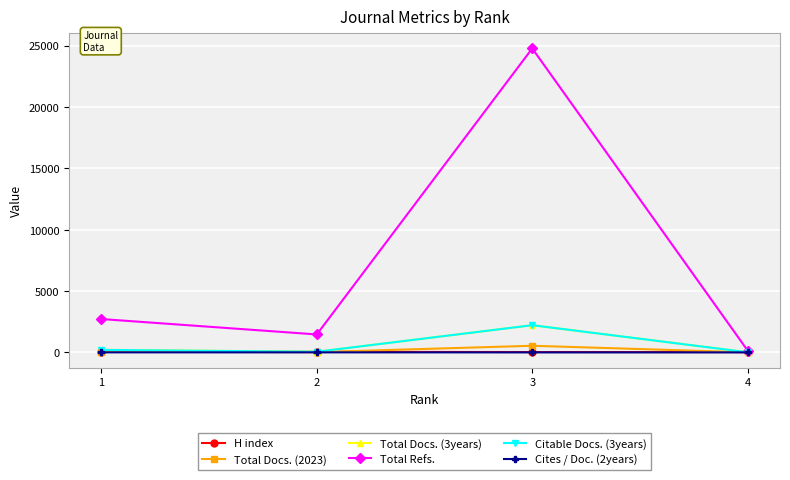

Between 3 and 4, which series saw the biggest shift?

Total Refs.